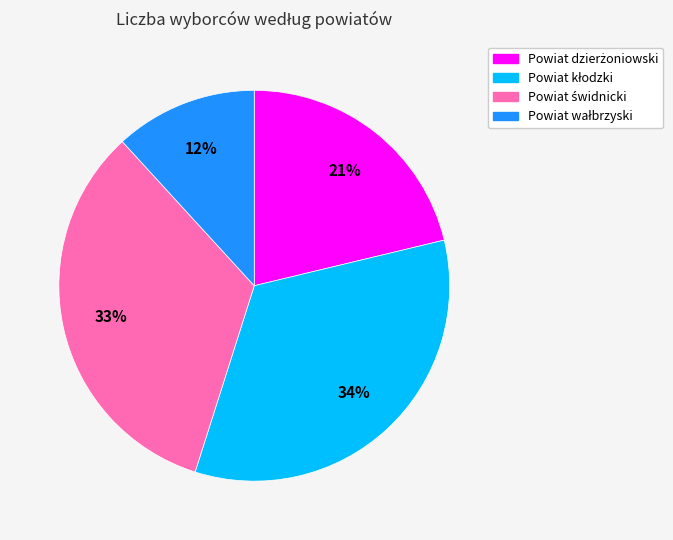

Is there a majority slice in this chart?

No